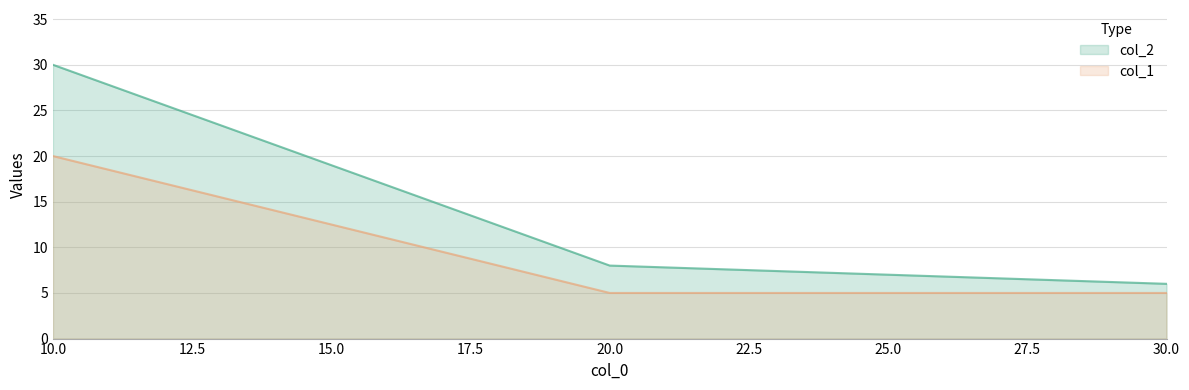

What is the lowest value of the col_2 series?

6